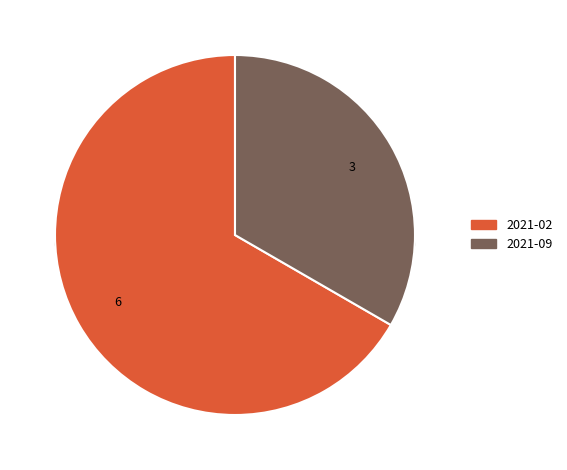

Is it true that 2021-10 is 0% of the pie?

True